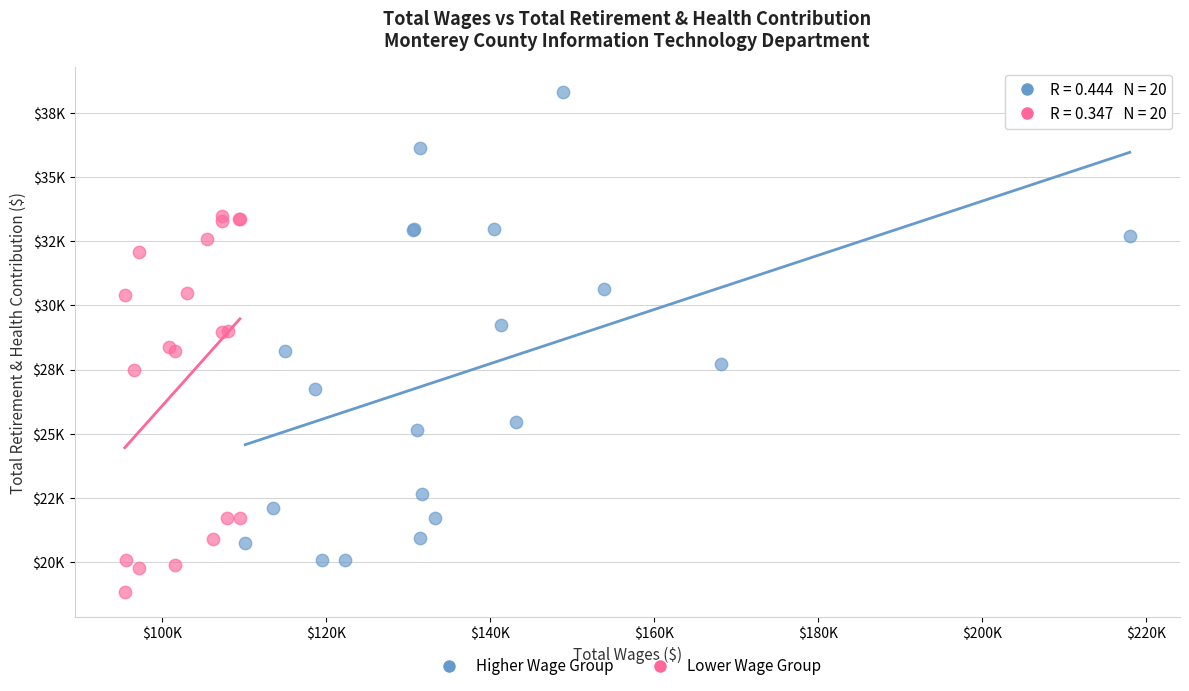

Which series reaches the maximum Y coordinate?

Higher Wage Group